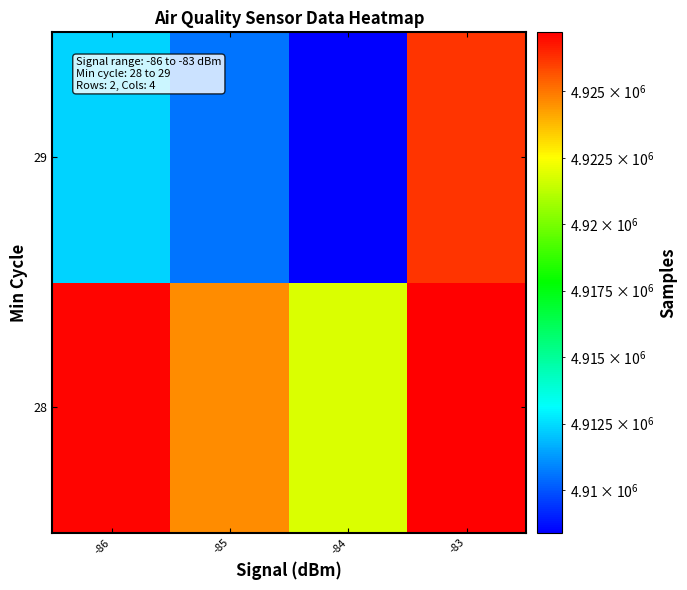

At -84, list the series in order from largest to smallest.

28, 29